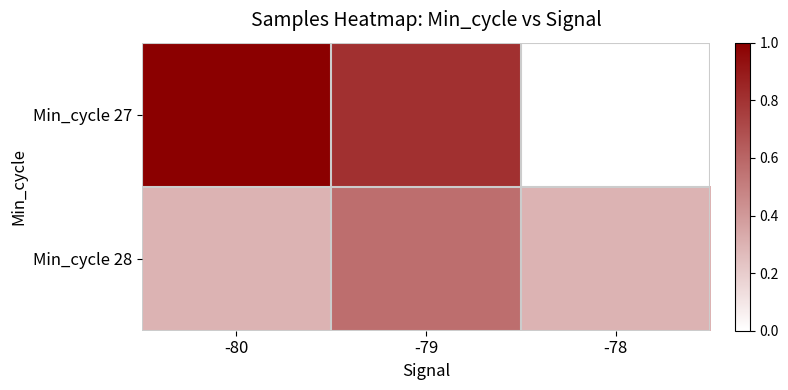

At which category is the sum across all series the highest?

-79